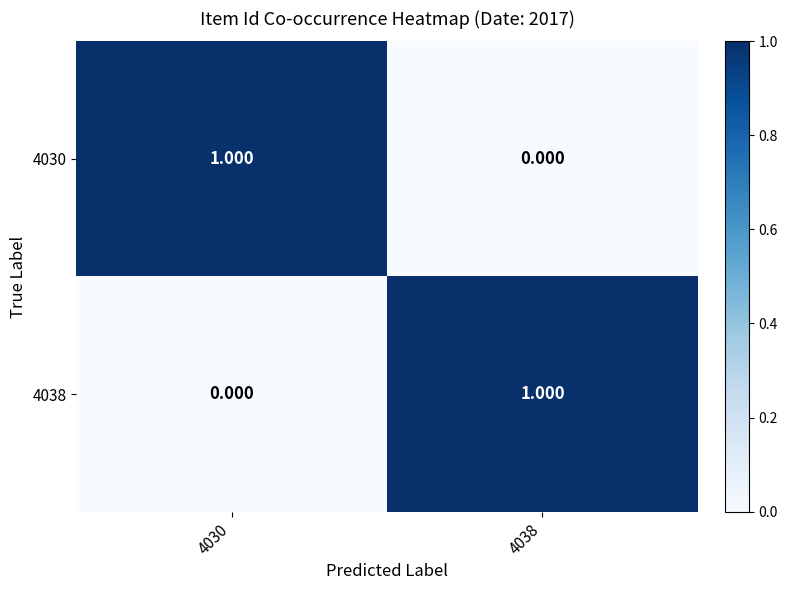

What is the spread (max minus min) of values at 4038?

1